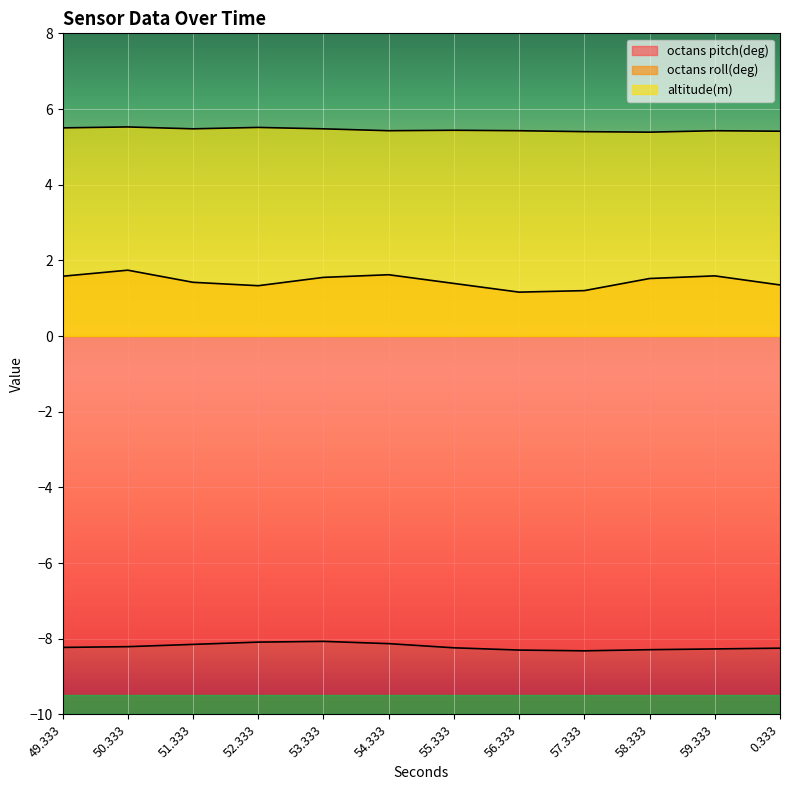

The altitude(m) series shows 7.8 at 54.333. True or false?

False